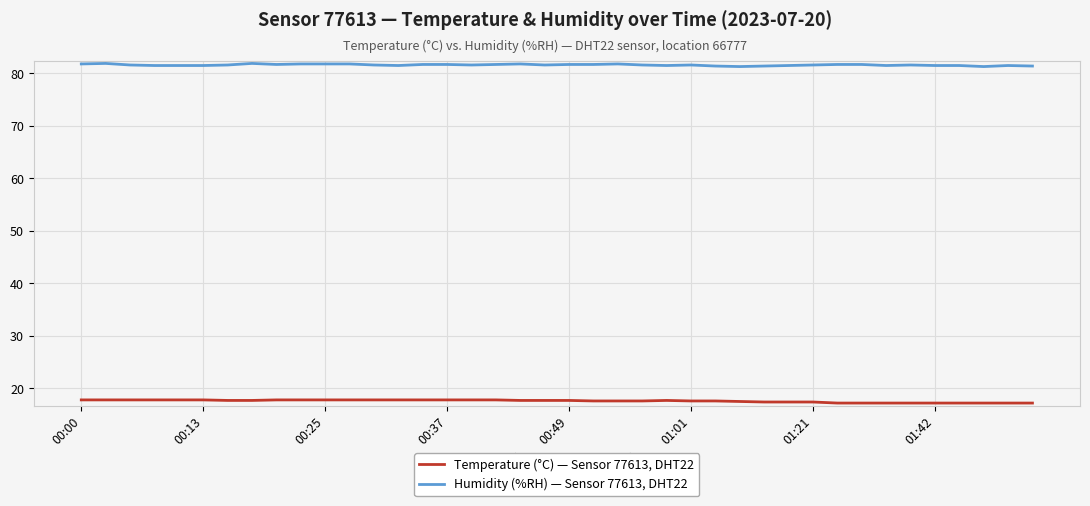

What is the highest value of the Temperature (°C) — Sensor 77613, DHT22 series?

17.8